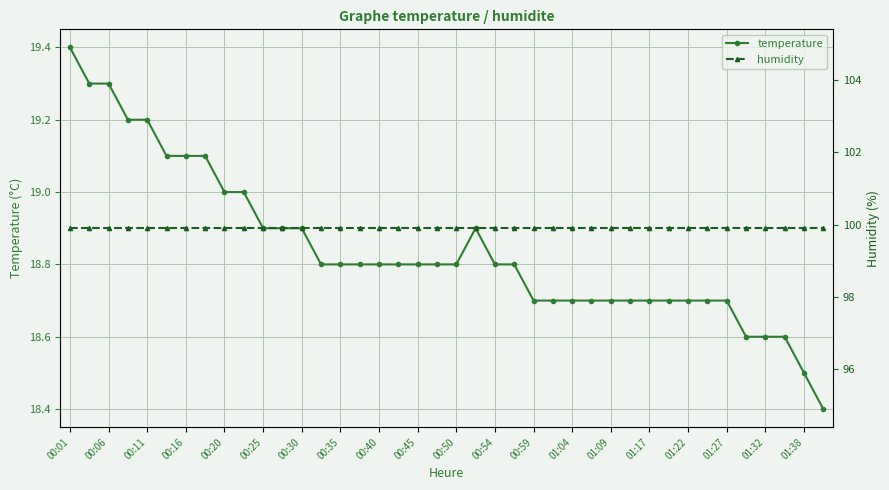

What are all the series names shown in the legend?

temperature, humidity